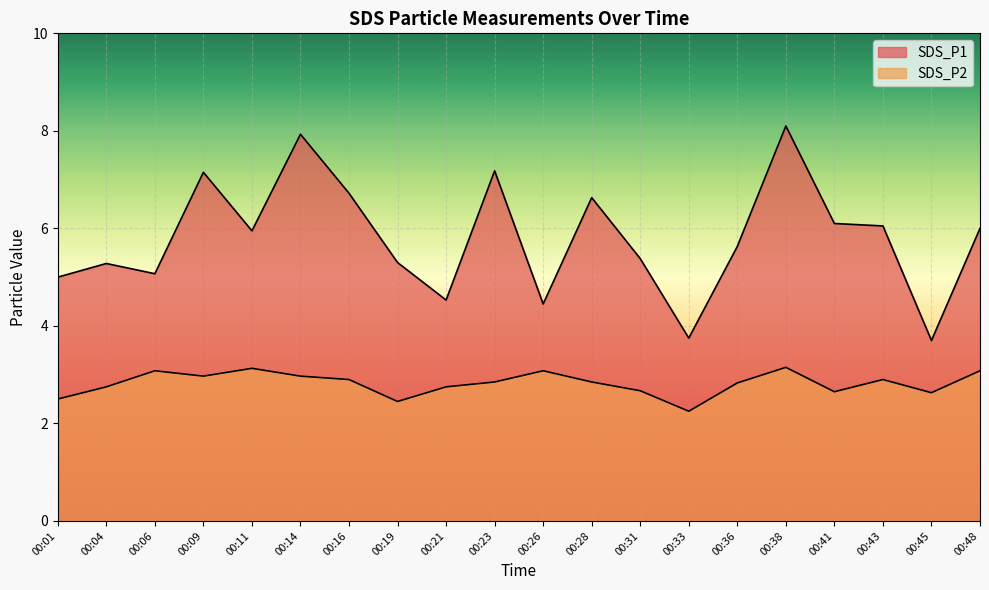

Which has a higher value, 00:11 or 00:45?

00:11